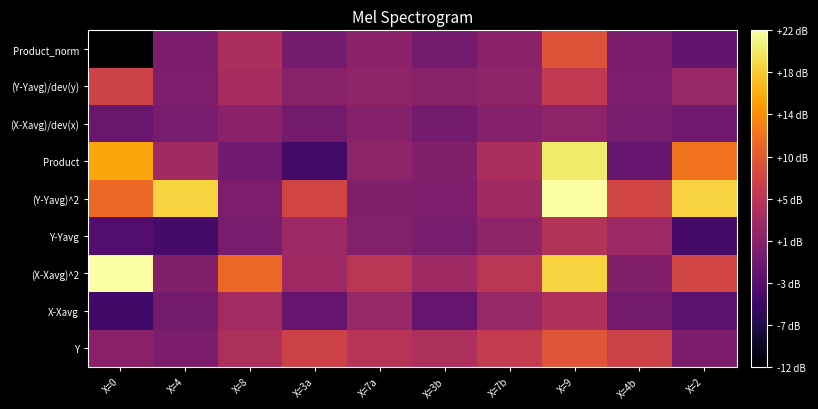

Reading left to right, list all the values displayed in this chart.

Y: X=0=1.0	X=4=0.0	X=8=4.0	X=3a=7.0	X=7a=5.0	X=3b=4.0	X=7b=6.0	X=9=9.0	X=4b=7.0	X=2=0.0
X-Xavg: X=0=-4.7	X=4=-0.7	X=8=3.3	X=3a=-1.7	X=7a=2.3	X=3b=-1.7	X=7b=2.3	X=9=4.3	X=4b=-0.7	X=2=-2.7
(X-Xavg)^2: X=0=22.1	X=4=0.5	X=8=10.9	X=3a=2.9	X=7a=5.3	X=3b=2.9	X=7b=5.3	X=9=18.5	X=4b=0.5	X=2=7.3
Y-Yavg: X=0=-3.3	X=4=-4.3	X=8=-0.3	X=3a=2.7	X=7a=0.7	X=3b=-0.3	X=7b=1.7	X=9=4.7	X=4b=2.7	X=2=-4.3
(Y-Yavg)^2: X=0=10.9	X=4=18.5	X=8=0.1	X=3a=7.3	X=7a=0.5	X=3b=0.1	X=7b=2.9	X=9=22.1	X=4b=7.3	X=2=18.5
Product: X=0=15.5	X=4=3.0	X=8=-1.0	X=3a=-4.6	X=7a=1.6	X=3b=0.5	X=7b=3.9	X=9=20.2	X=4b=-1.9	X=2=11.6
(X-Xavg)/dev(x): X=0=-1.6	X=4=-0.2	X=8=1.1	X=3a=-0.6	X=7a=0.8	X=3b=-0.6	X=7b=0.8	X=9=1.5	X=4b=-0.2	X=2=-0.9
(Y-Yavg)/dev(y): X=0=7.1	X=4=0.2	X=8=3.5	X=3a=0.9	X=7a=1.7	X=3b=0.9	X=7b=1.7	X=9=5.9	X=4b=0.2	X=2=2.3
Product_norm: X=0=-11.4	X=4=-0.0	X=8=4.0	X=3a=-0.5	X=7a=1.3	X=3b=-0.5	X=7b=1.3	X=9=8.7	X=4b=-0.0	X=2=-2.2